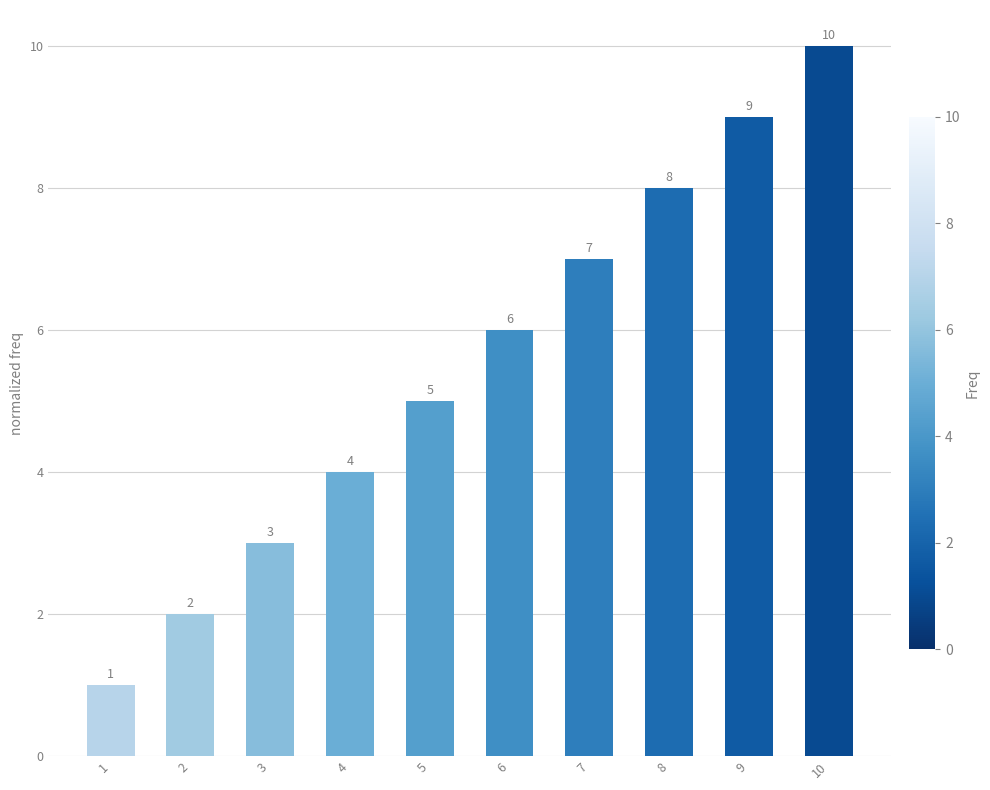

List the labels in order of value, largest first.

10, 9, 8, 7, 6, 5, 4, 3, 2, 1